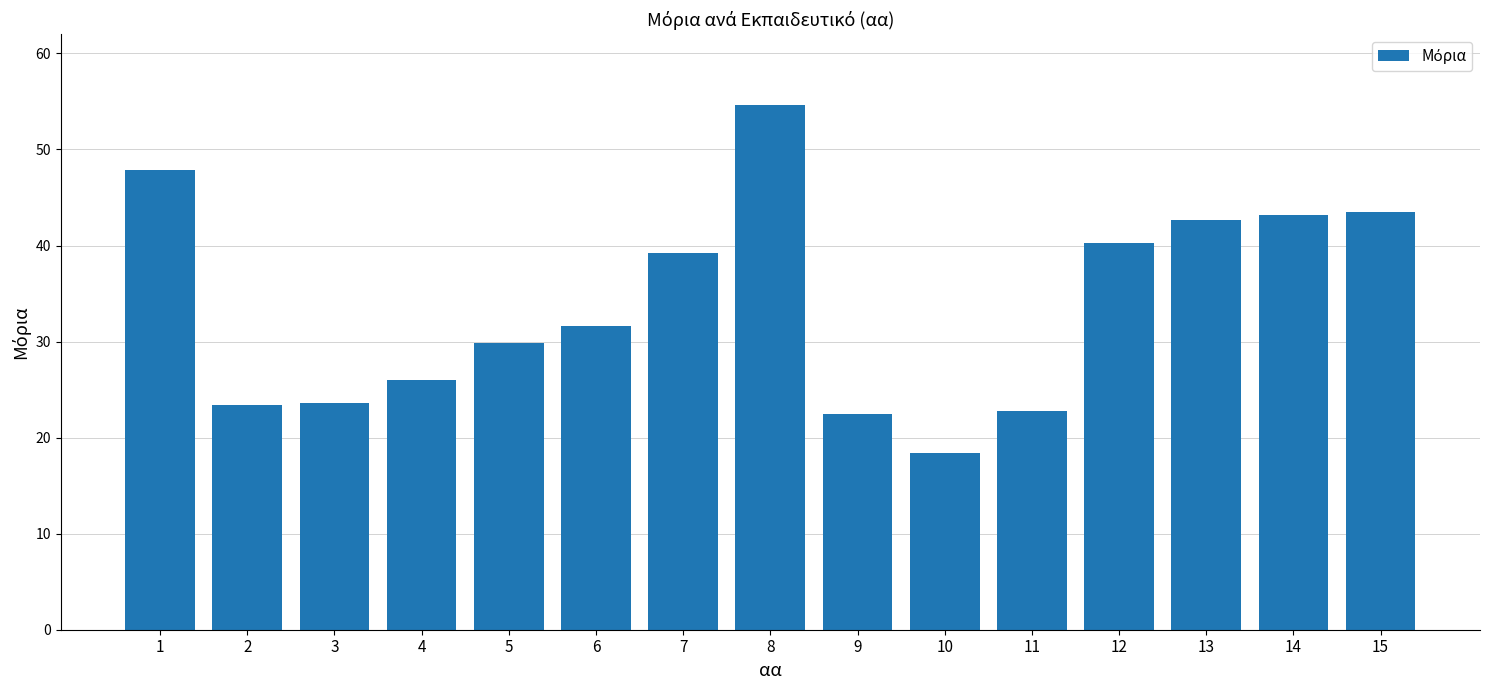

Is it true that the value at 15 is 74.0?

False